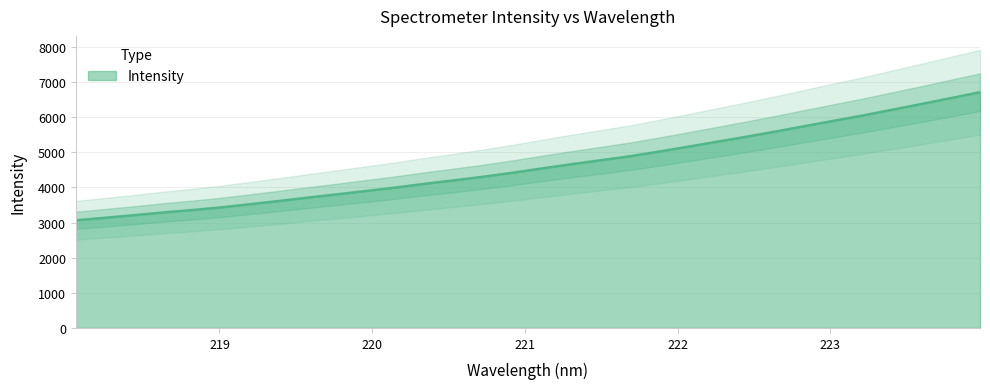

What is the highest value of the Intensity series?

6710.0